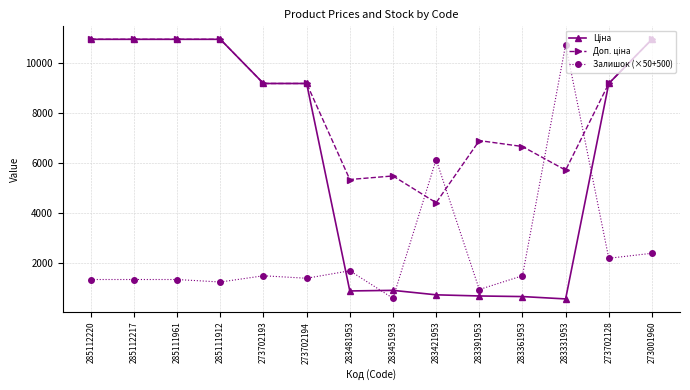

What is the spread (max minus min) of values at 283451953?

4895.0